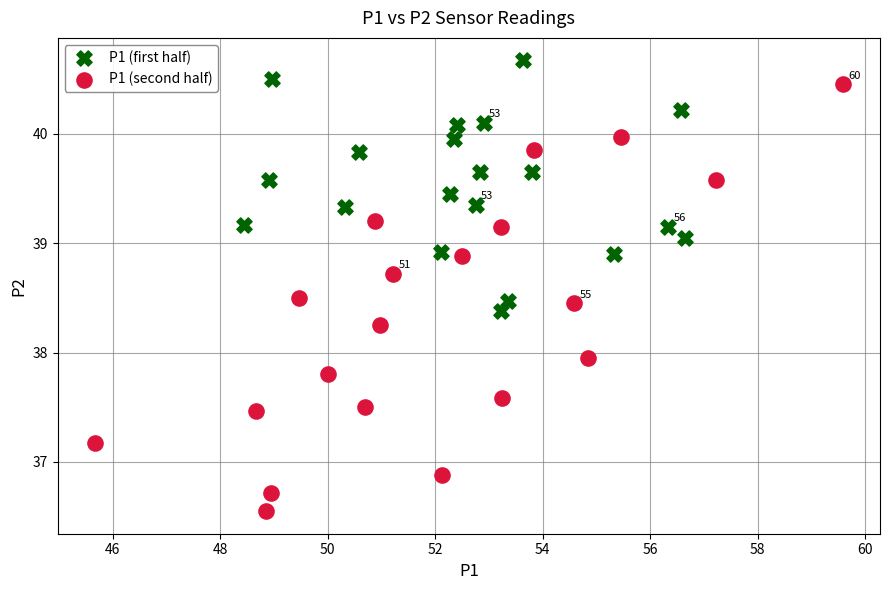

Which series contains the highest Y value?

P1 (first half)